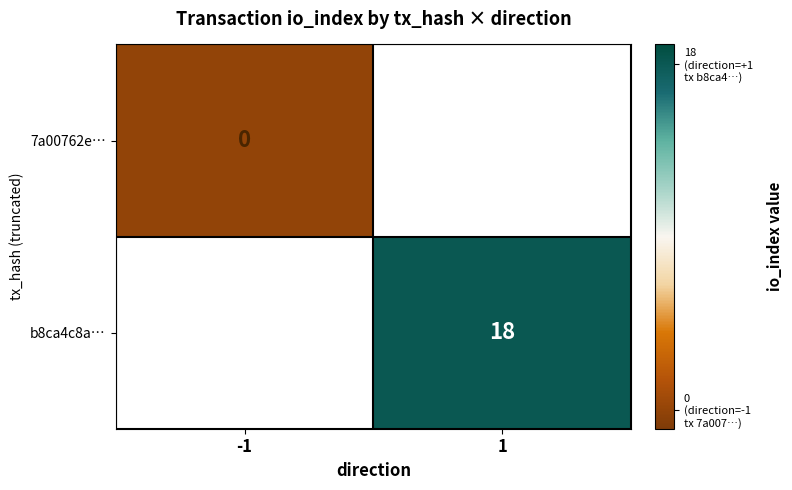

The b8ca4c8a… series shows 9.5 at 1. True or false?

False